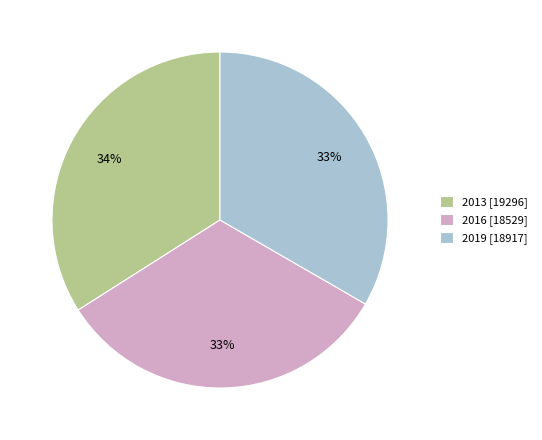

Count the number of slices in the pie.

3